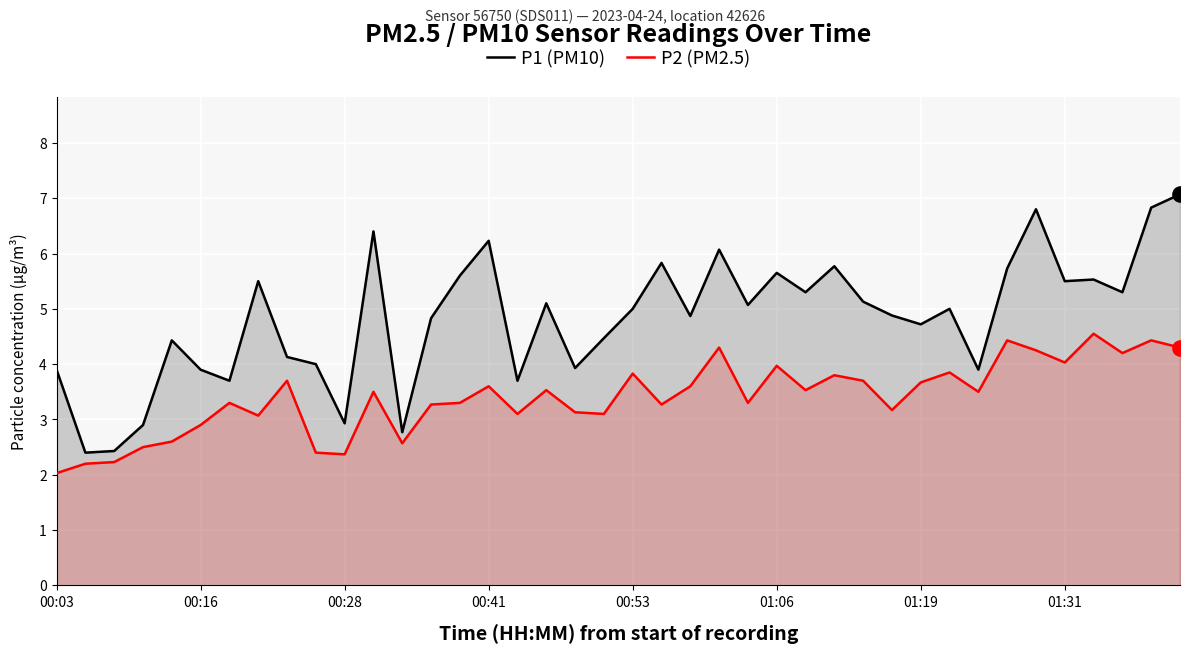

Which series has the largest Y range (max minus min)?

P1 (PM10)